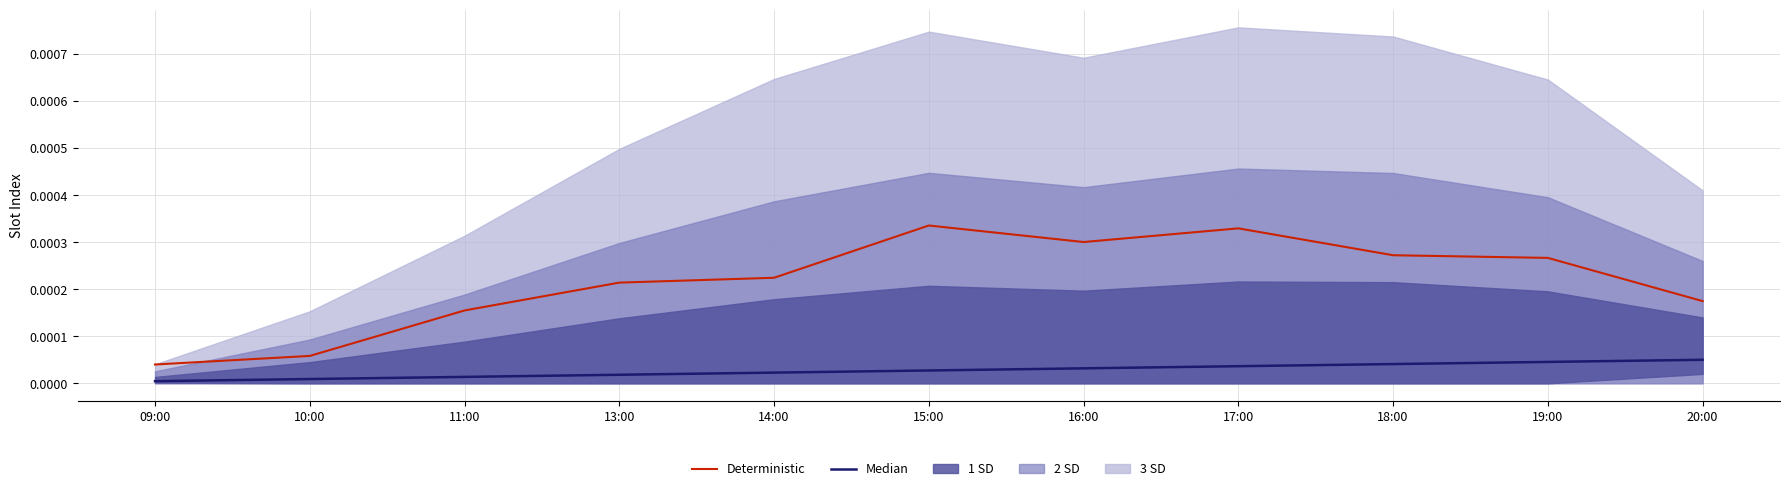

True or false: Median has a value of 0.0 at 16:00.

False